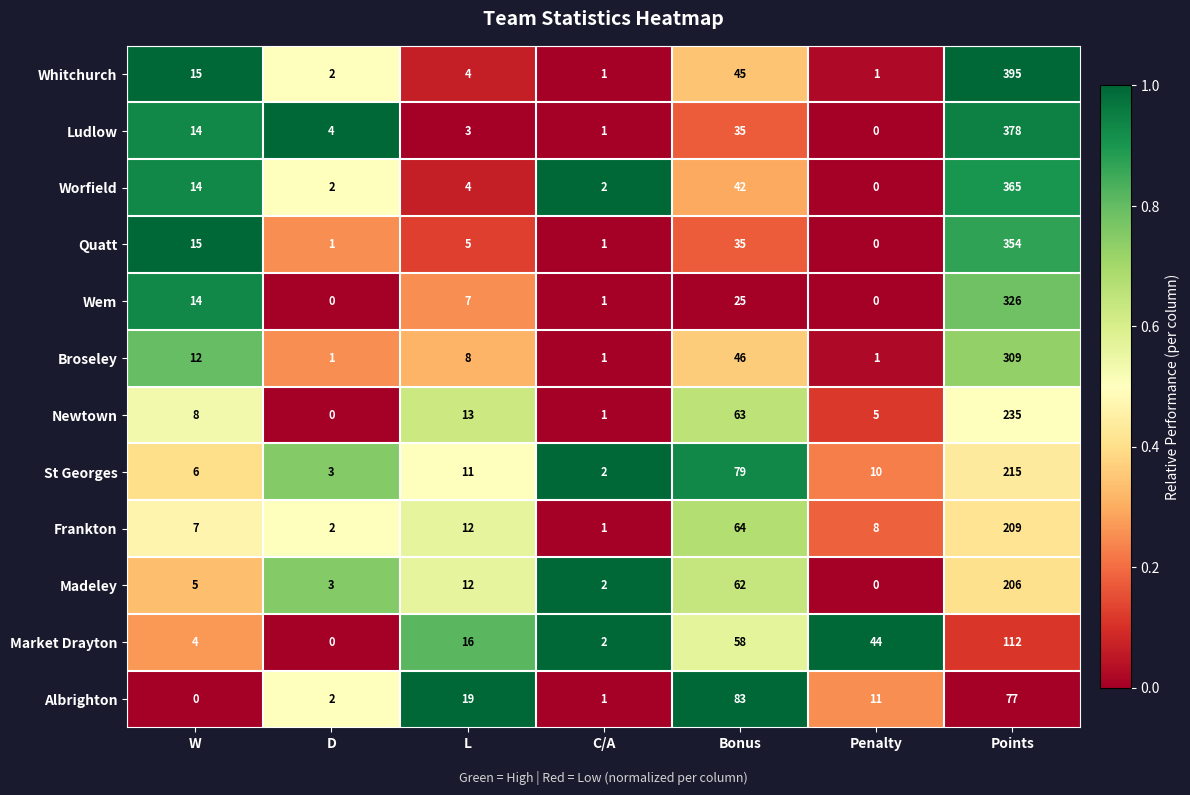

The Wem series shows 11 at L. True or false?

False